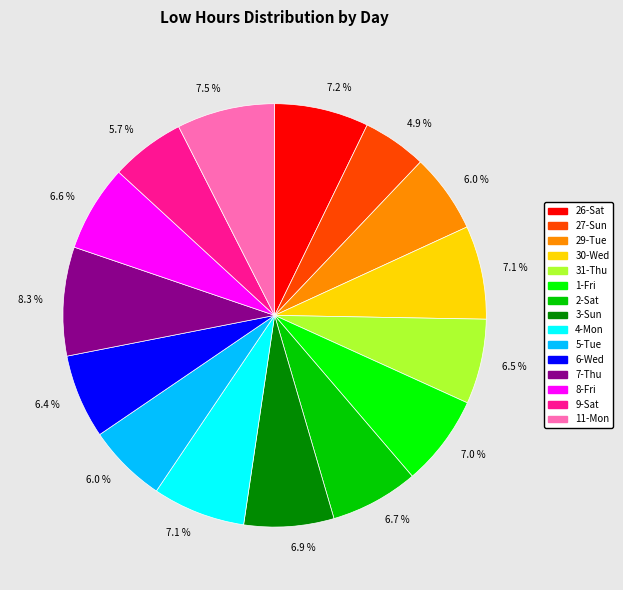

Is there a majority slice in this chart?

No